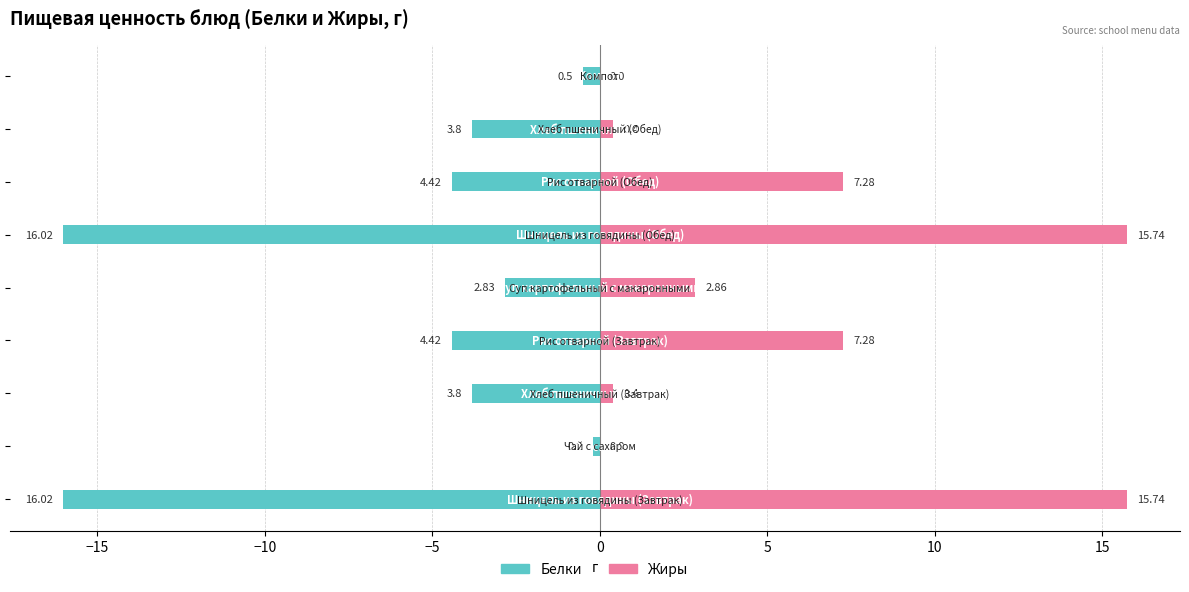

Rank the series by their maximum value, from highest to lowest.

Жиры, Белки